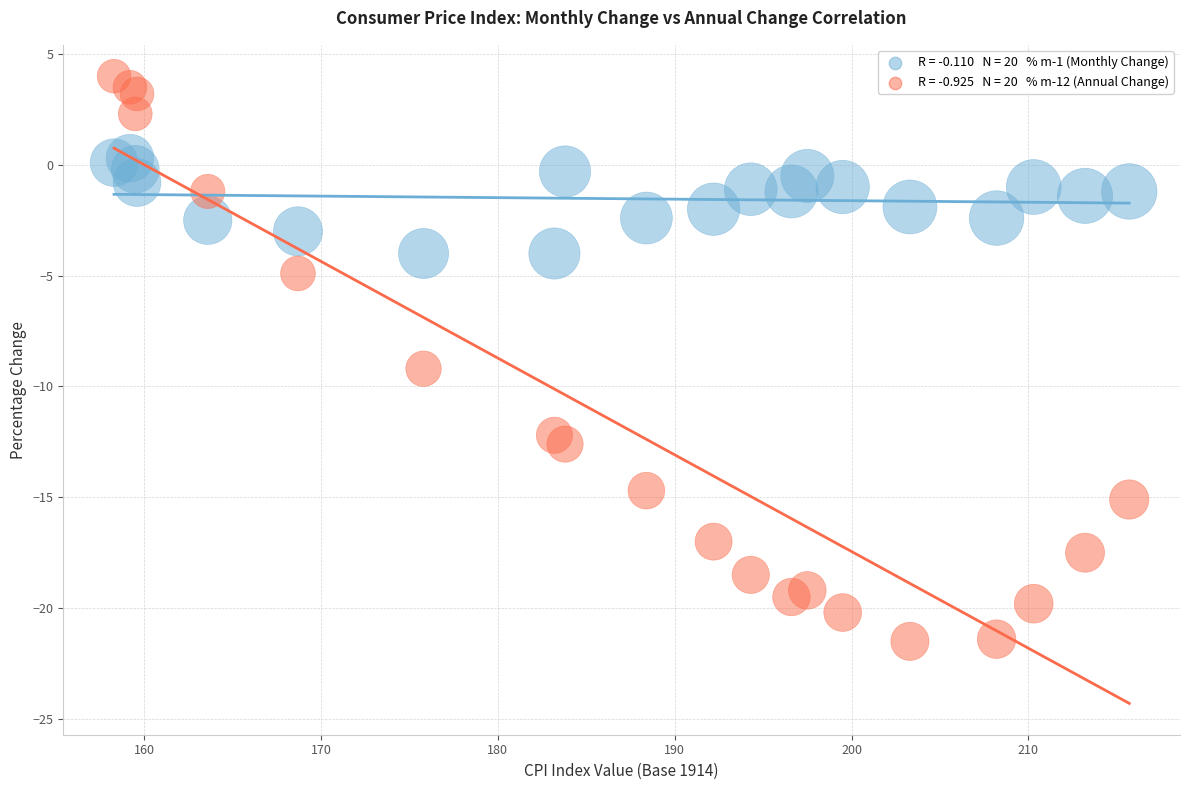

Across all series, what Y value is closest to -8?

-9.2